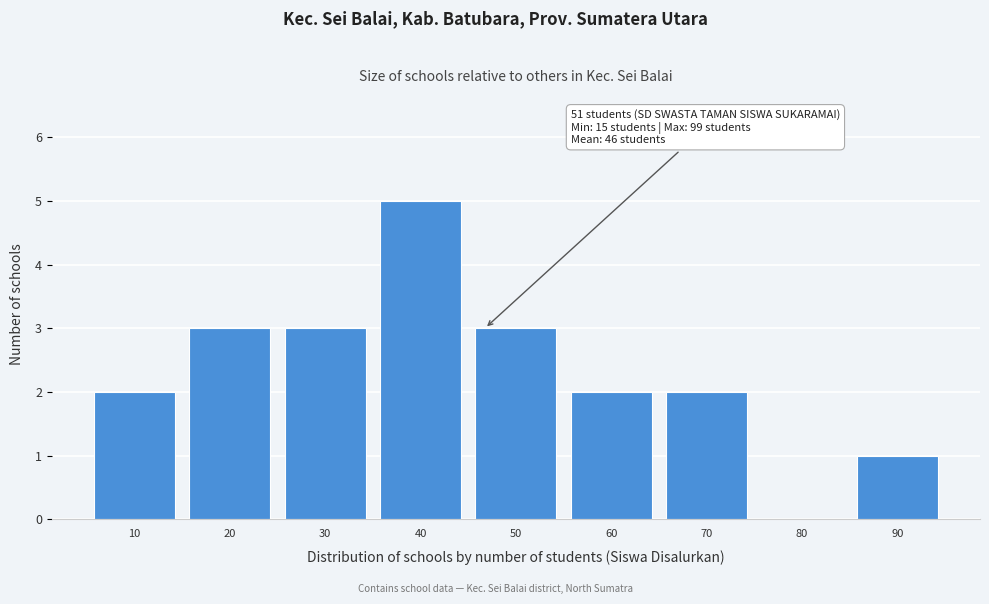

Reading left to right, what are all the values shown in this chart?

10=2	20=3	30=3	40=5	50=3	60=2	70=2	80=0	90=1